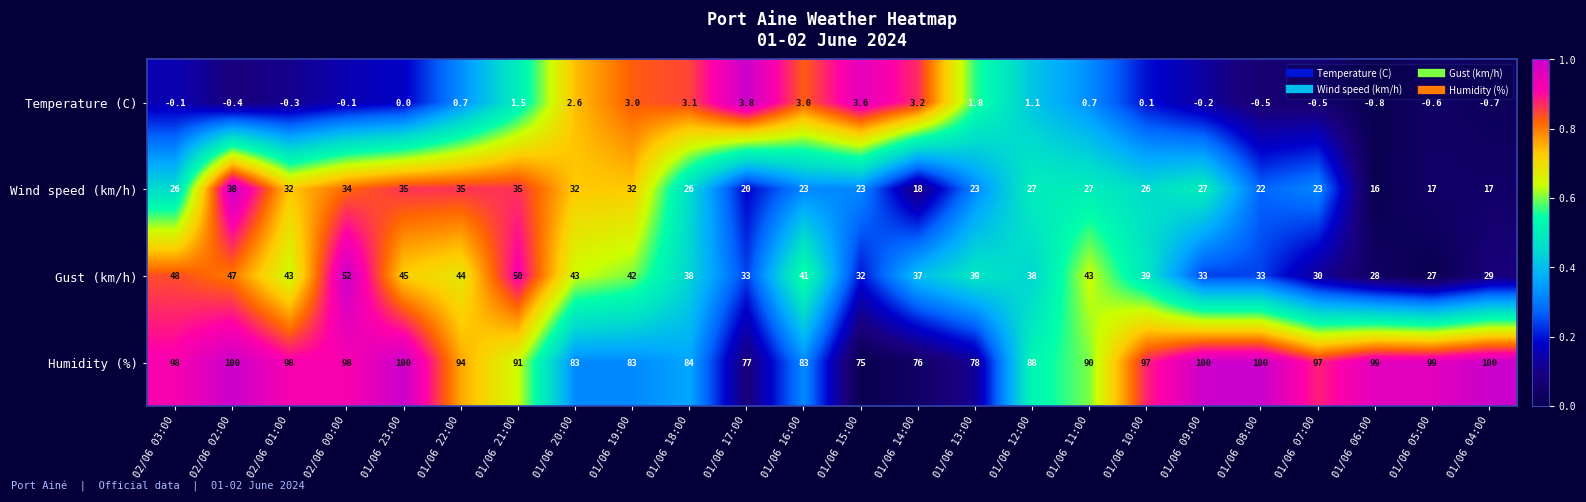

True or false: Humidity (%) has a value of 153.8 at 01/06 08:00.

False